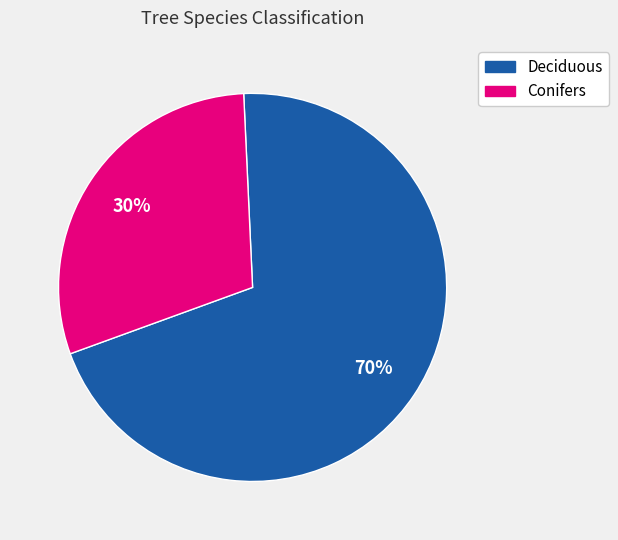

To the nearest percent, what percentage of the pie is Deciduous?

70%